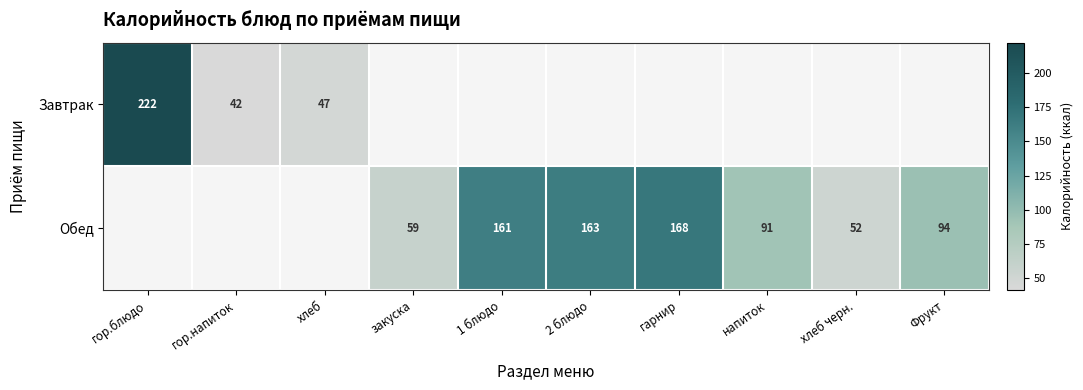

Between хлеб and 2 блюдо, which is larger?

2 блюдо